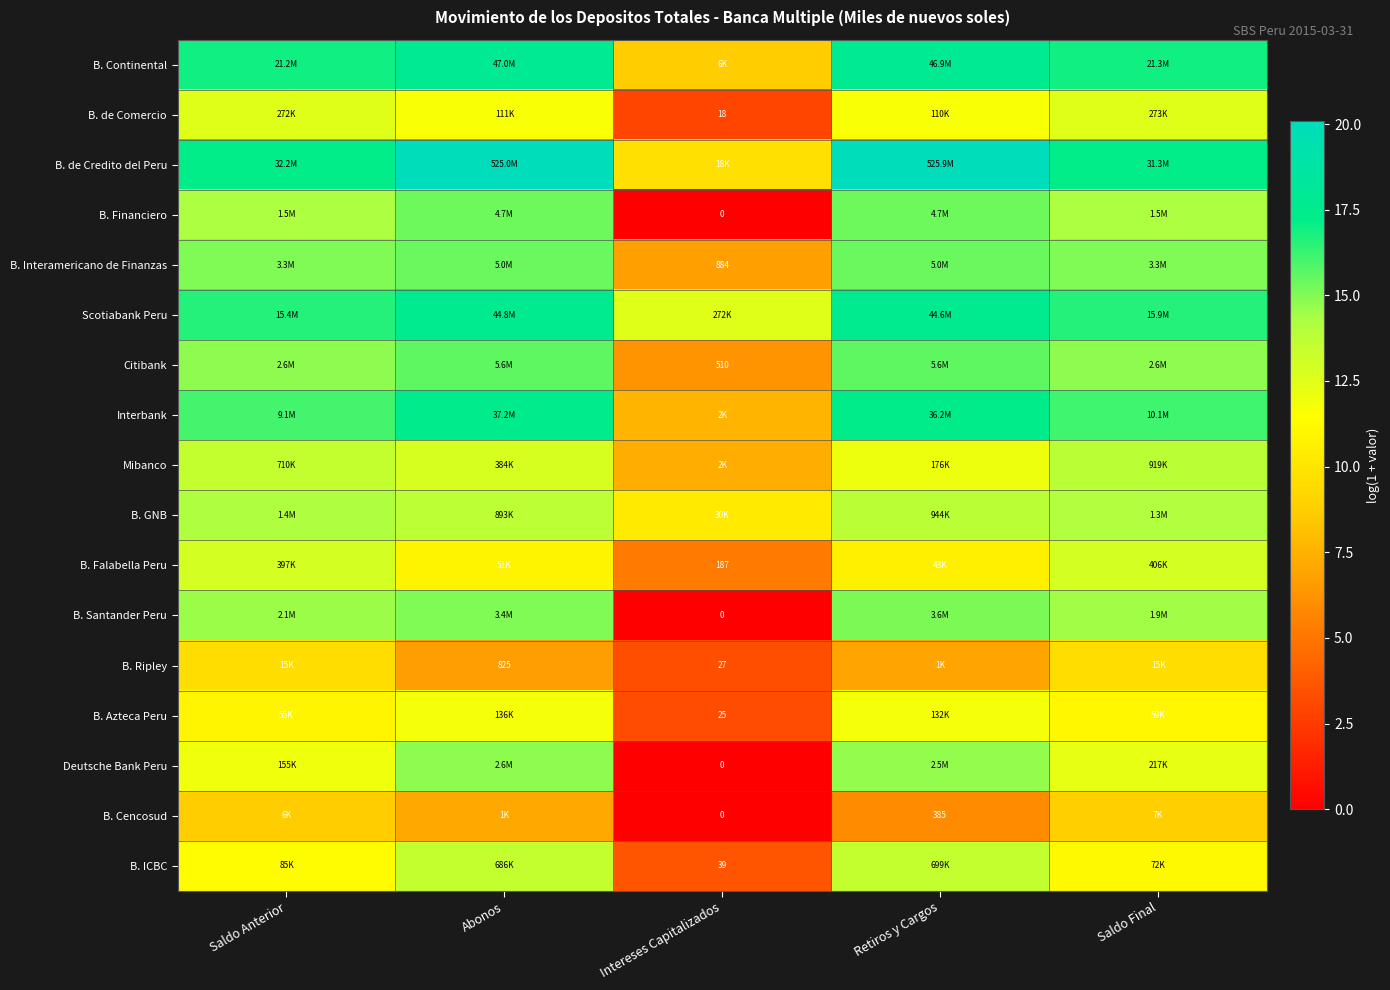

Is the value of Interbank at Retiros y Cargos greater than the value of B. GNB at Abonos?

Yes